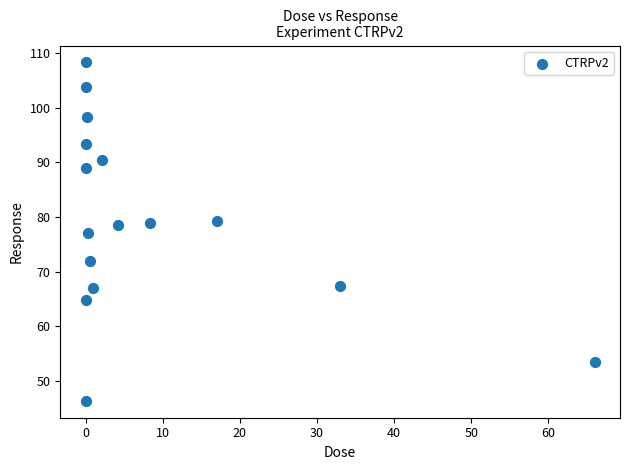

What is the range of Y values (max minus min)?

62.0